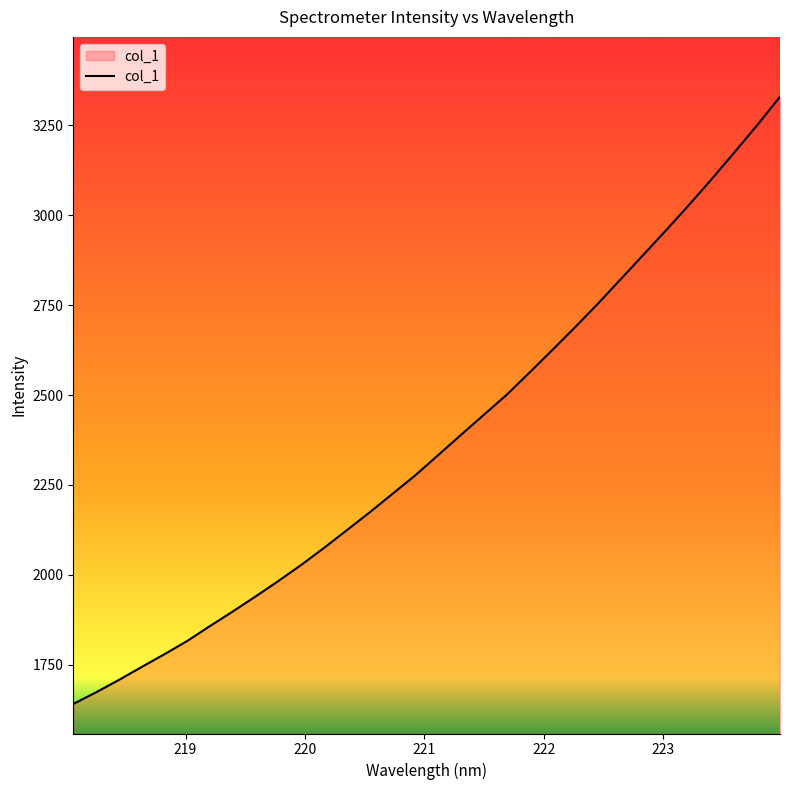

What is the sum of all values?

75799.3